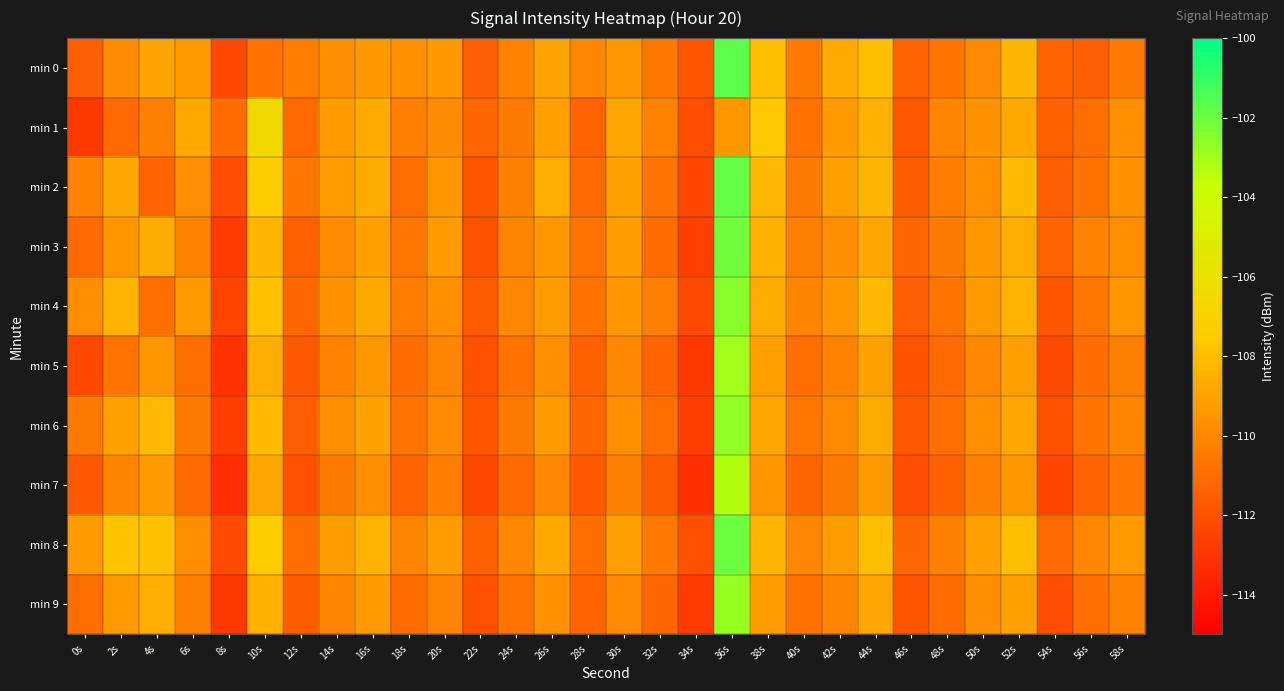

Reading left to right, transcribe all the data shown in this chart.

min 0: 0s=-111.5	2s=-109.8	4s=-109.0	6s=-109.3	8s=-112.3	10s=-110.8	12s=-110.4	14s=-109.8	16s=-109.4	18s=-109.7	20s=-109.3	22s=-111.5	24s=-110.2	26s=-109.0	28s=-110.0	30s=-109.4	32s=-110.6	34s=-111.8	36s=-101.7	38s=-108.0	40s=-110.5	42s=-108.7	44s=-108.0	46s=-111.4	48s=-110.7	50s=-110.0	52s=-108.3	54s=-111.4	56s=-111.5	58s=-110.4
min 1: 0s=-112.9	2s=-111.1	4s=-110.3	6s=-108.8	8s=-111.0	10s=-106.5	12s=-111.1	14s=-109.3	16s=-108.7	18s=-110.3	20s=-109.8	22s=-111.2	24s=-110.5	26s=-109.1	28s=-111.3	30s=-108.9	32s=-110.2	34s=-112.1	36s=-109.4	38s=-107.6	40s=-110.8	42s=-109.3	44s=-108.5	46s=-111.7	48s=-110.1	50s=-109.6	52s=-108.8	54s=-111.4	56s=-110.9	58s=-109.7
min 2: 0s=-110.2	2s=-108.9	4s=-111.3	6s=-109.8	8s=-112.1	10s=-107.5	12s=-110.6	14s=-109.2	16s=-108.7	18s=-110.9	20s=-109.5	22s=-111.8	24s=-110.3	26s=-108.6	28s=-111.1	30s=-109.0	32s=-110.7	34s=-112.4	36s=-101.9	38s=-108.2	40s=-110.5	42s=-109.1	44s=-108.3	46s=-111.6	48s=-110.4	50s=-109.8	52s=-108.1	54s=-111.5	56s=-110.8	58s=-109.6
min 3: 0s=-111.1	2s=-109.5	4s=-108.7	6s=-110.2	8s=-112.8	10s=-108.3	12s=-111.4	14s=-109.9	16s=-109.1	18s=-110.6	20s=-109.3	22s=-111.9	24s=-110.1	26s=-109.4	28s=-110.7	30s=-109.2	32s=-111.0	34s=-112.6	36s=-102.1	38s=-108.5	40s=-110.3	42s=-109.7	44s=-108.9	46s=-111.2	48s=-110.5	50s=-109.4	52s=-108.6	54s=-111.3	56s=-110.2	58s=-109.8
min 4: 0s=-109.8	2s=-108.4	4s=-110.9	6s=-109.3	8s=-112.5	10s=-107.9	12s=-111.2	14s=-109.6	16s=-108.8	18s=-110.4	20s=-109.7	22s=-111.6	24s=-110.0	26s=-109.2	28s=-110.8	30s=-109.5	32s=-110.3	34s=-112.2	36s=-102.5	38s=-108.7	40s=-110.1	42s=-109.4	44s=-108.2	46s=-111.5	48s=-110.7	50s=-109.3	52s=-108.4	54s=-111.8	56s=-110.6	58s=-109.5
min 5: 0s=-112.3	2s=-110.7	4s=-109.5	6s=-110.9	8s=-113.1	10s=-108.6	12s=-111.7	14s=-110.2	16s=-109.4	18s=-111.0	20s=-110.1	22s=-112.0	24s=-110.8	26s=-109.7	28s=-111.4	30s=-110.0	32s=-111.3	34s=-112.9	36s=-103.0	38s=-109.1	40s=-110.9	42s=-110.2	44s=-109.0	46s=-111.9	48s=-111.1	50s=-110.0	52s=-109.1	54s=-112.2	56s=-111.0	58s=-110.3
min 6: 0s=-110.5	2s=-109.0	4s=-108.2	6s=-110.5	8s=-112.7	10s=-108.1	12s=-111.5	14s=-109.8	16s=-109.0	18s=-110.7	20s=-109.9	22s=-111.8	24s=-110.5	26s=-109.3	28s=-111.2	30s=-109.8	32s=-110.9	34s=-112.7	36s=-102.7	38s=-108.9	40s=-110.6	42s=-109.9	44s=-108.7	46s=-111.7	48s=-110.9	50s=-109.7	52s=-108.9	54s=-111.9	56s=-110.7	58s=-110.1
min 7: 0s=-111.7	2s=-110.1	4s=-109.3	6s=-111.1	8s=-113.3	10s=-108.9	12s=-112.0	14s=-110.5	16s=-109.7	18s=-111.3	20s=-110.4	22s=-112.3	24s=-111.1	26s=-110.0	28s=-111.7	30s=-110.3	32s=-111.6	34s=-113.2	36s=-103.3	38s=-109.5	40s=-111.2	42s=-110.5	44s=-109.3	46s=-112.1	48s=-111.4	50s=-110.3	52s=-109.4	54s=-112.5	56s=-111.3	58s=-110.6
min 8: 0s=-109.3	2s=-107.8	4s=-107.9	6s=-109.8	8s=-112.2	10s=-107.4	12s=-110.9	14s=-109.2	16s=-108.4	18s=-110.1	20s=-109.2	22s=-111.4	24s=-110.0	26s=-108.8	28s=-110.9	30s=-109.1	32s=-110.5	34s=-112.0	36s=-102.0	38s=-108.3	40s=-110.0	42s=-109.2	44s=-108.0	46s=-111.2	48s=-110.3	50s=-109.1	52s=-108.0	54s=-111.1	56s=-110.0	58s=-109.3
min 9: 0s=-110.9	2s=-109.3	4s=-108.6	6s=-110.3	8s=-112.9	10s=-108.5	12s=-111.6	14s=-110.1	16s=-109.3	18s=-111.0	20s=-110.1	22s=-112.0	24s=-110.7	26s=-109.6	28s=-111.3	30s=-109.9	32s=-111.2	34s=-112.8	36s=-102.8	38s=-109.2	40s=-110.8	42s=-110.1	44s=-108.9	46s=-111.8	48s=-111.0	50s=-109.8	52s=-109.0	54s=-112.1	56s=-110.9	58s=-110.2